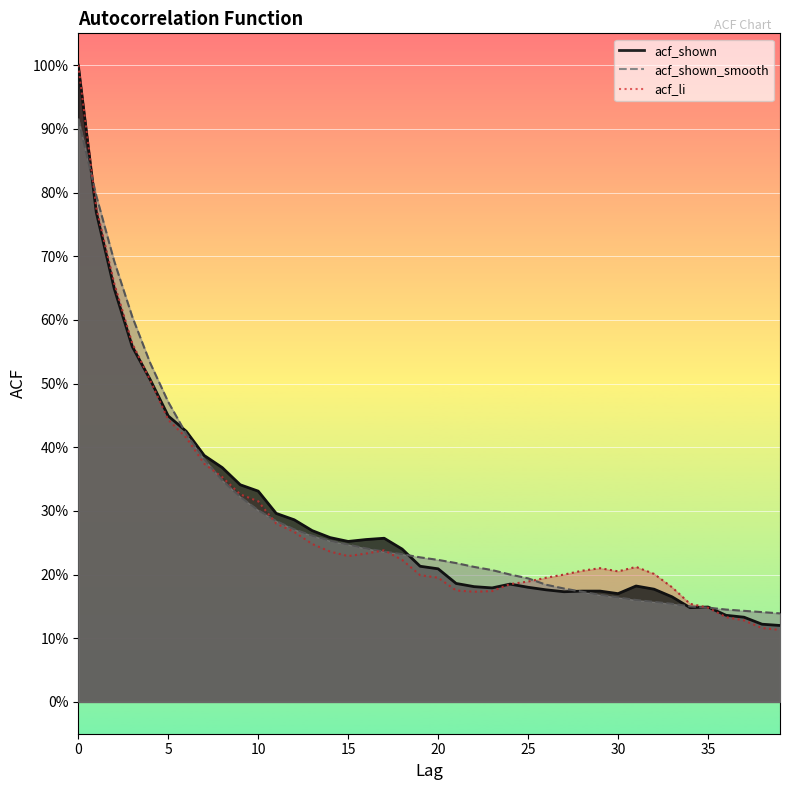

Is it true that acf_shown_smooth equals 0.2 at 18?

True